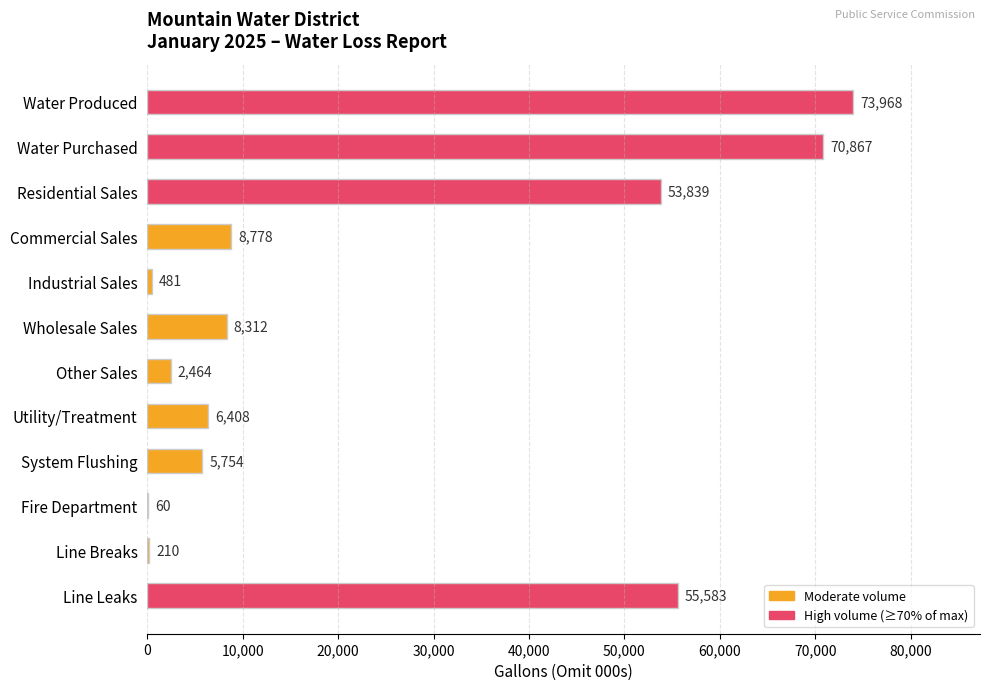

What is the ratio of the value at Line Leaks to the value at Residential Sales?

1.0